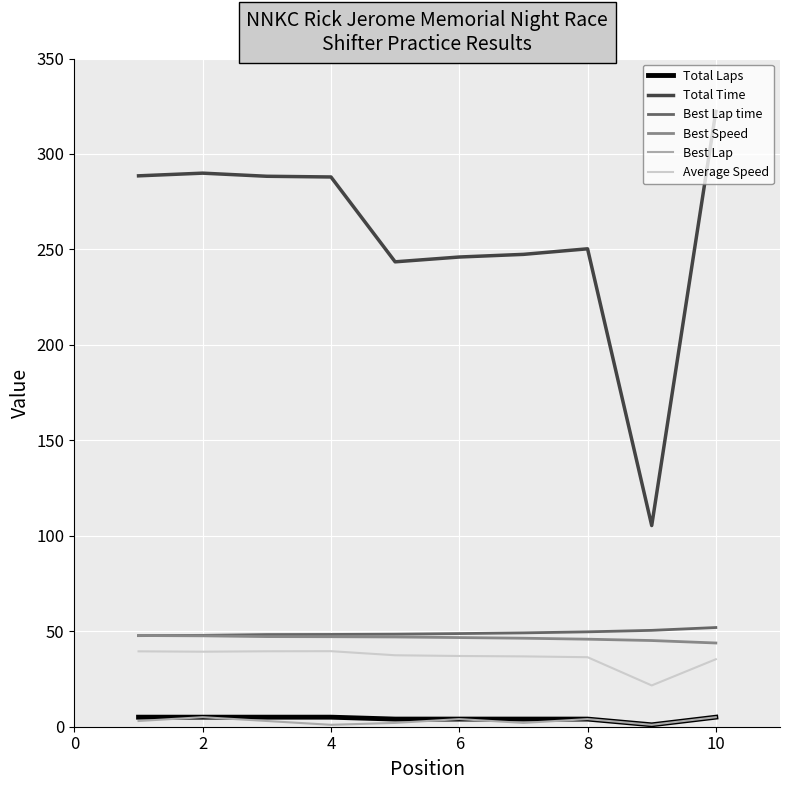

What is the average value of the Best Lap series?

3.0